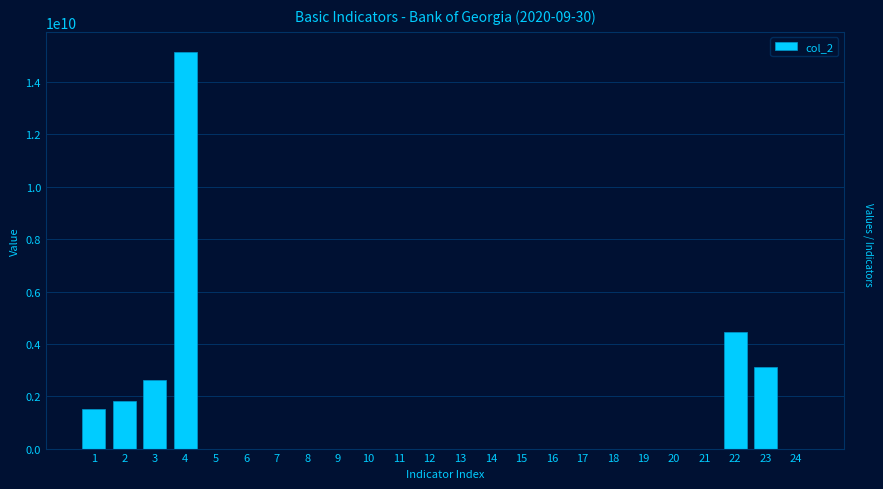

What is the change in value from 22 to 23?

-1309550377.5